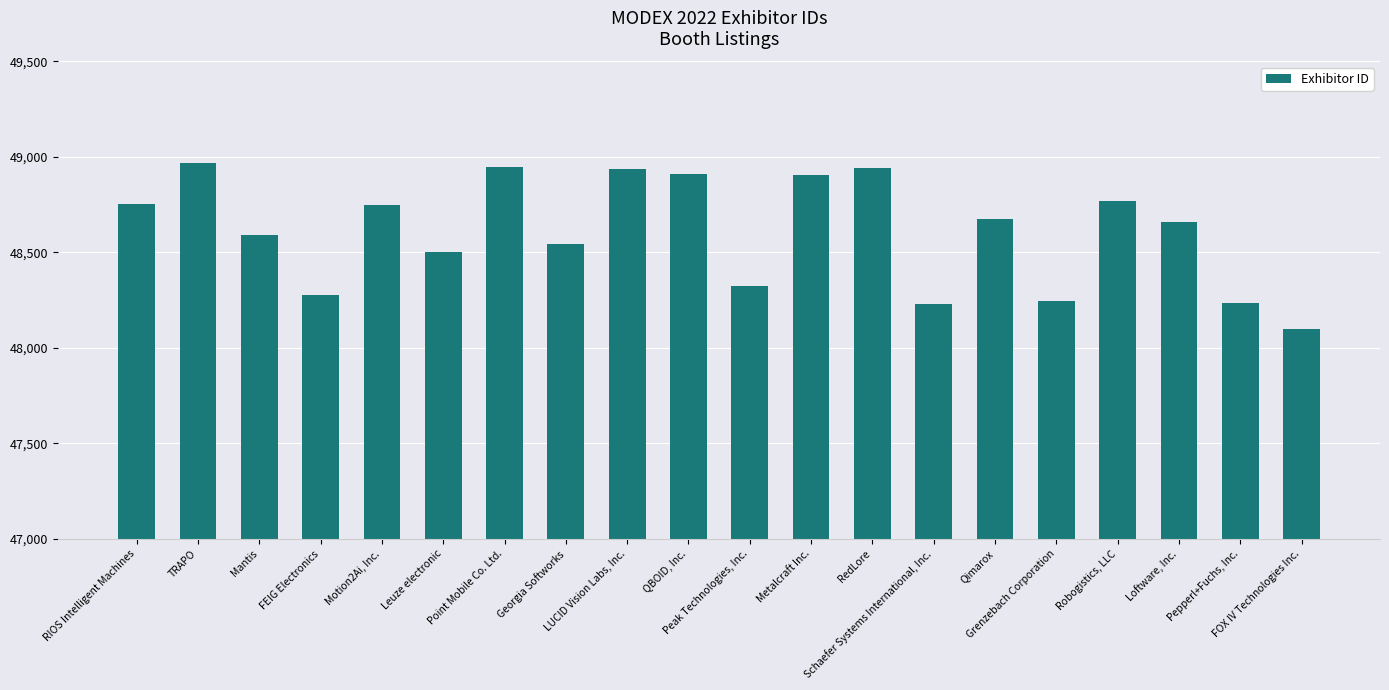

What is the label of the 6th bar from the right?

Qimarox